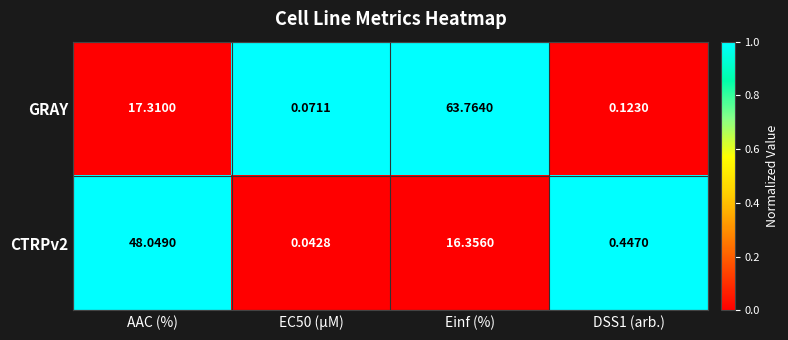

Which series has the largest total across all categories?

GRAY